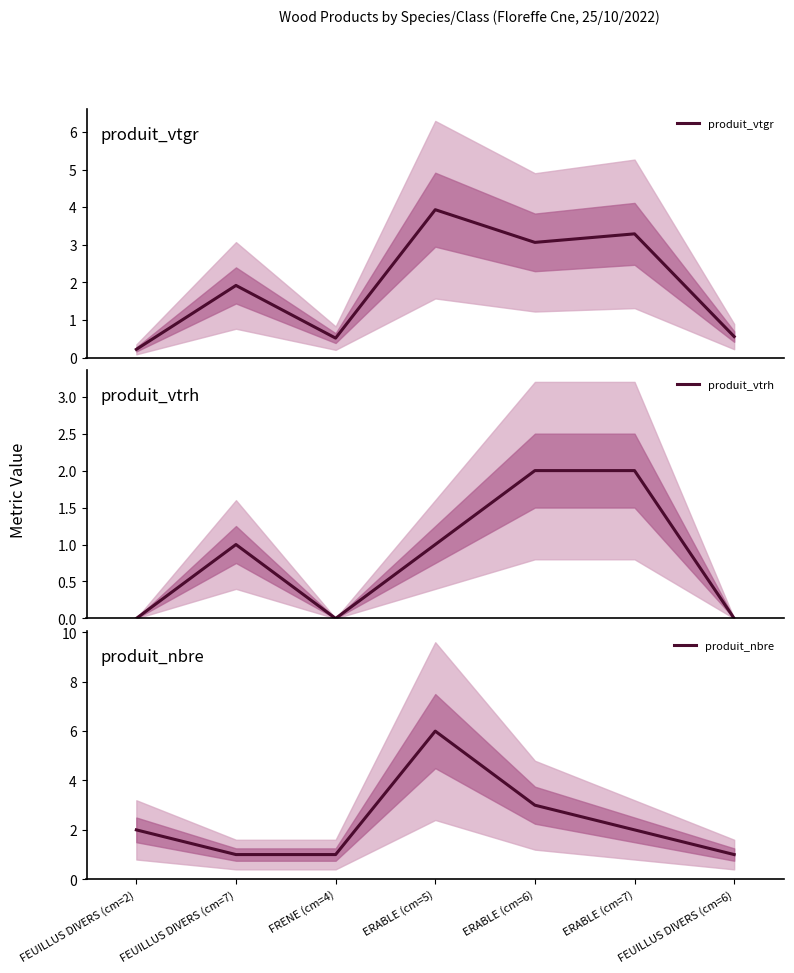

True or false: produit_nbre and produit_vtrh cross at least once.

False